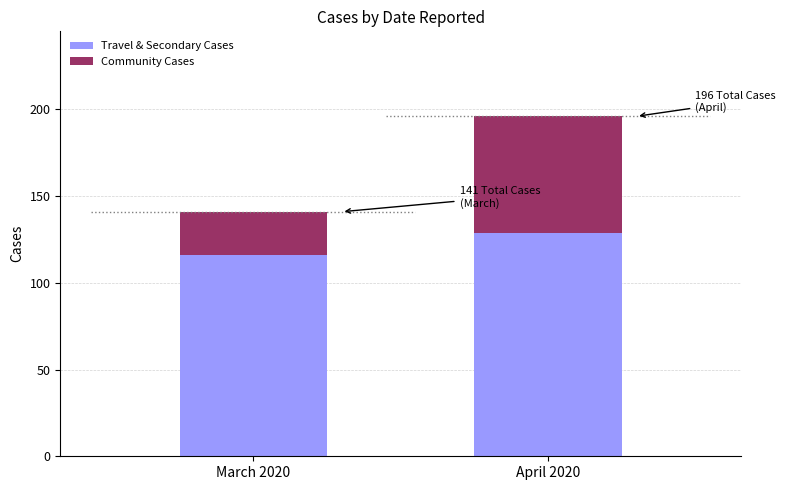

What is the total value across all series at April 2020?

196